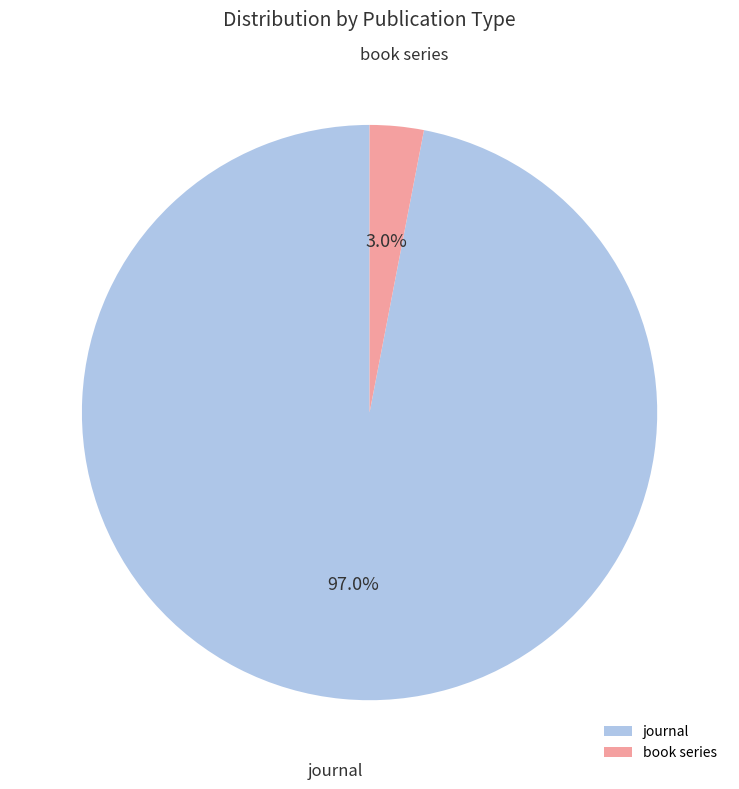

What is the largest slice in the pie chart?

journal